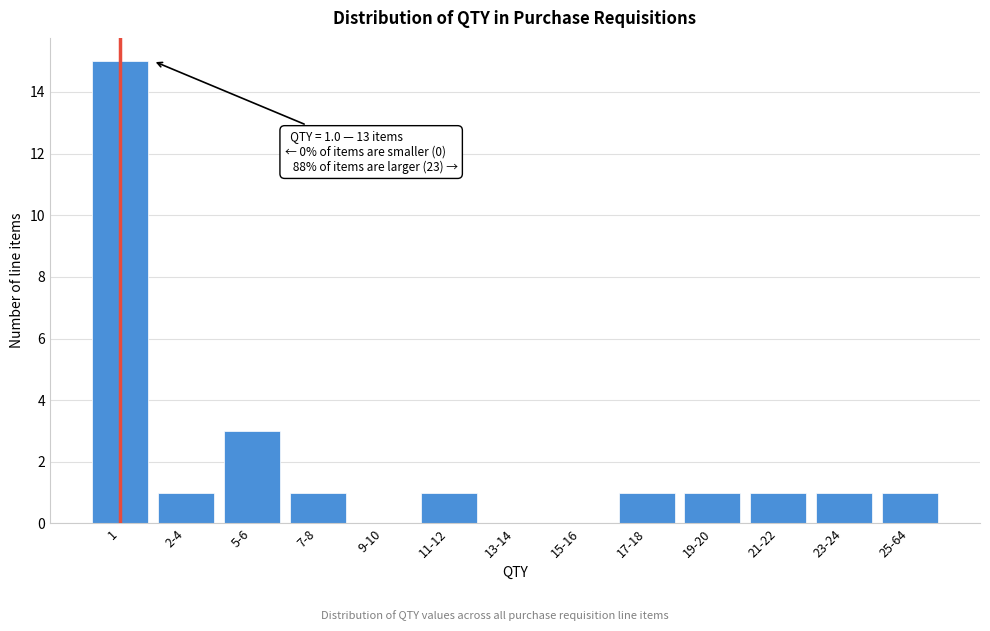

Reading left to right, list all the values displayed in this chart.

1=15	2-4=1	5-6=3	7-8=1	9-10=0	11-12=1	13-14=0	15-16=0	17-18=1	19-20=1	21-22=1	23-24=1	25-64=1